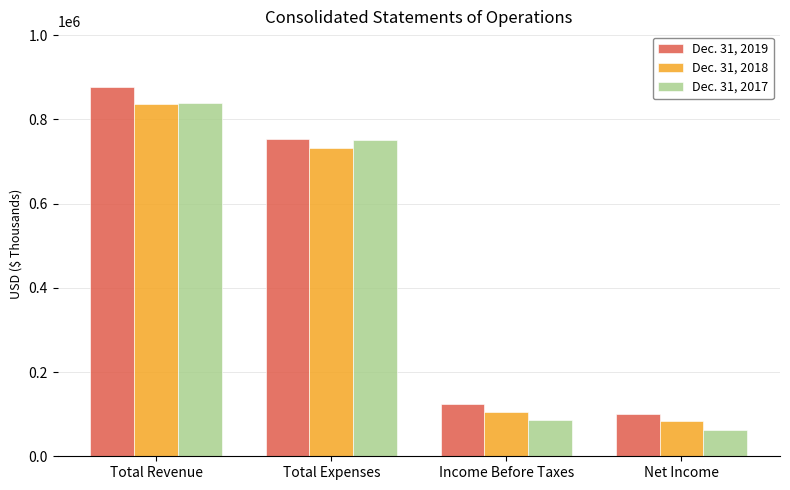

Read the Dec. 31, 2017 value at Total Expenses.

752413